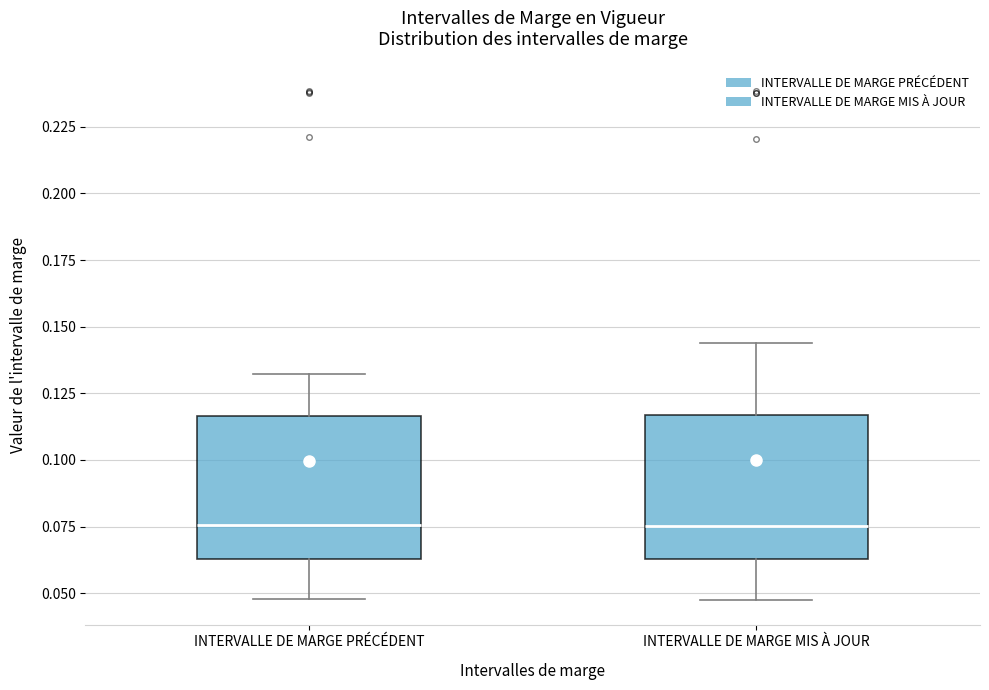

Where is the lower edge of the box for INTERVALLE DE MARGE PRÉCÉDENT on the y-axis? The values are not printed on the chart, so give them approximately, as read against the axis.

0.065